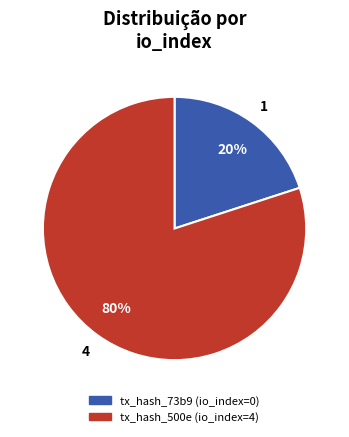

Do tx_hash_500e (io_index=4) and tx_hash_73b9 (io_index=0) together represent more than half of the pie?

Yes